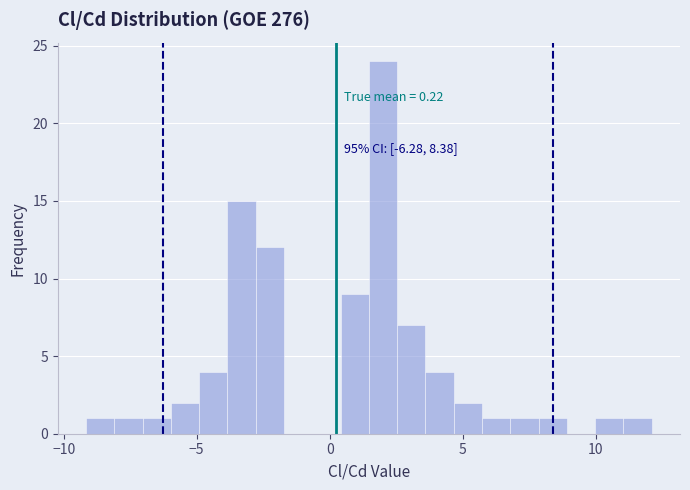

Read against the x-axis, roughly where is the centre of the tallest bar?

2.0